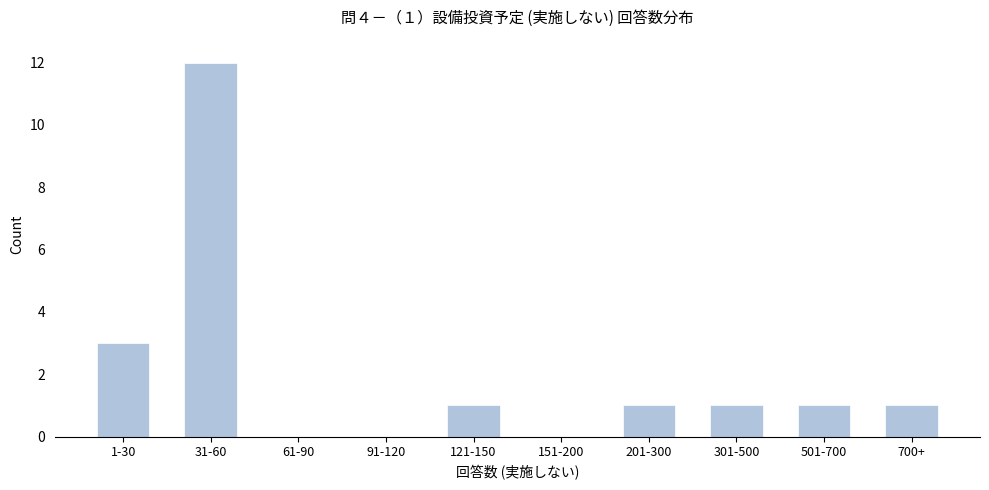

What is the ratio of the value at 700+ to the value at 301-500?

1.0